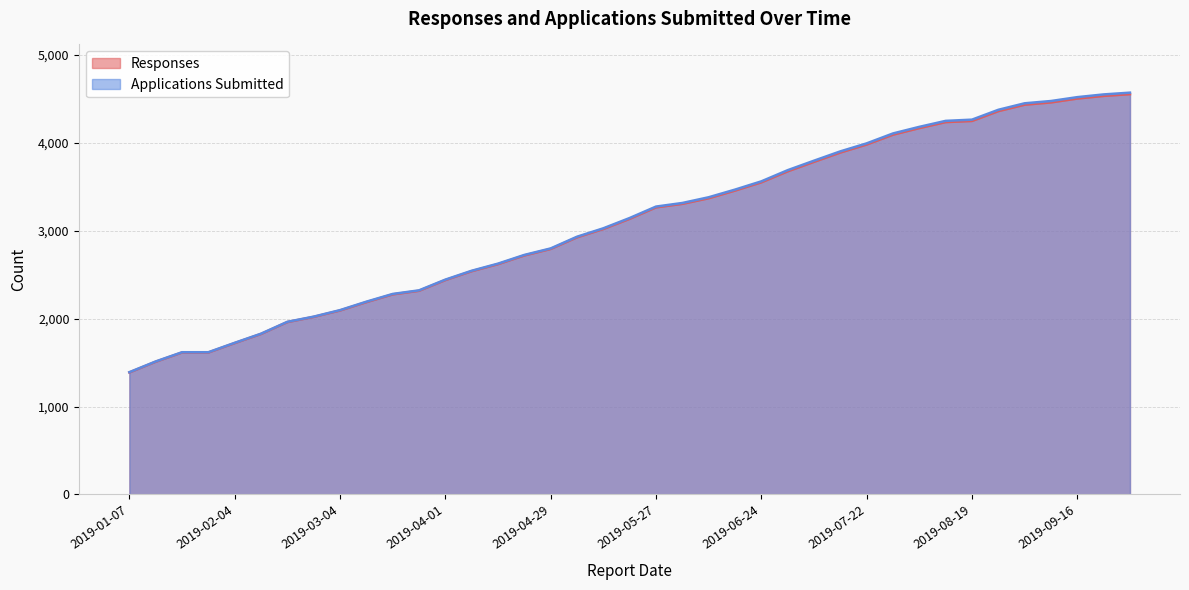

Which label corresponds to the smallest value in the chart?

2019-01-07